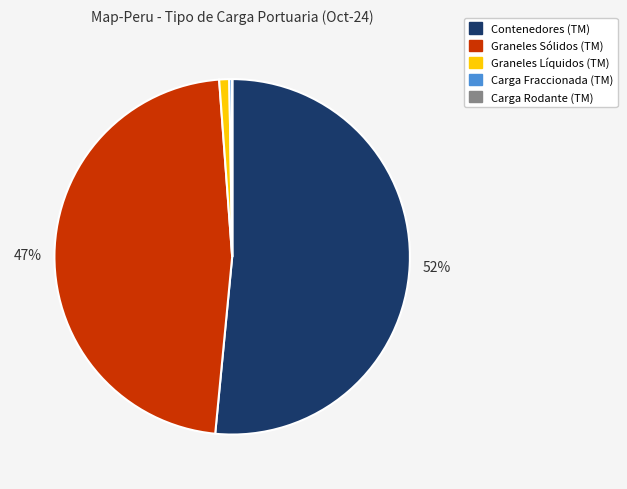

Which slice represents more than half of the pie?

Contenedores (TM)